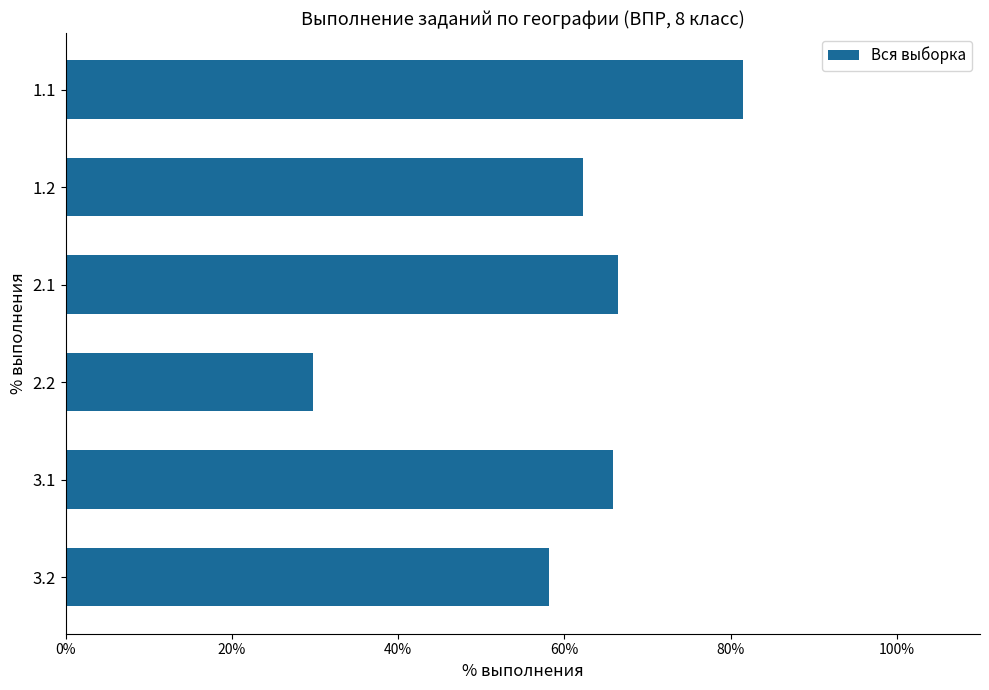

The value at 2.2 is 29.7. True or false?

True